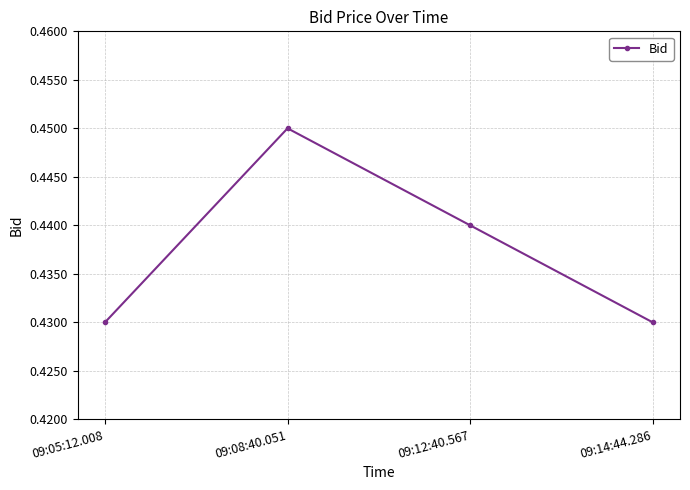

True or false: the data shows 0.2 at 09:08:40.051.

False